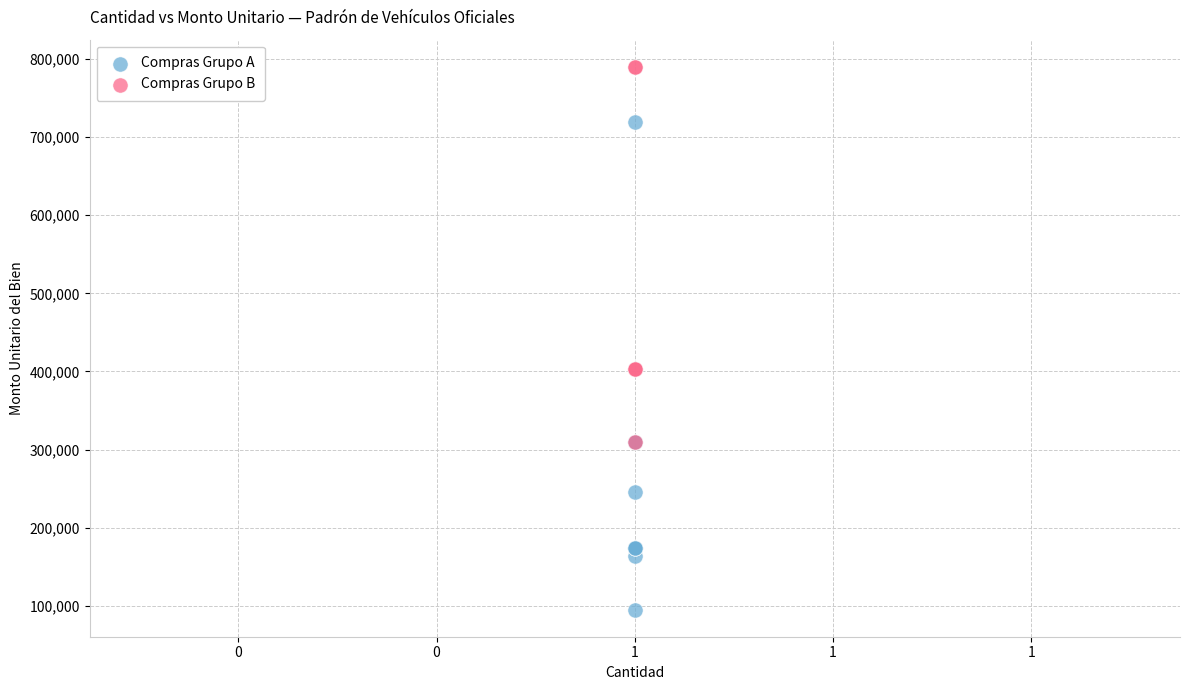

Which series has the largest Y range (max minus min)?

Compras Grupo A